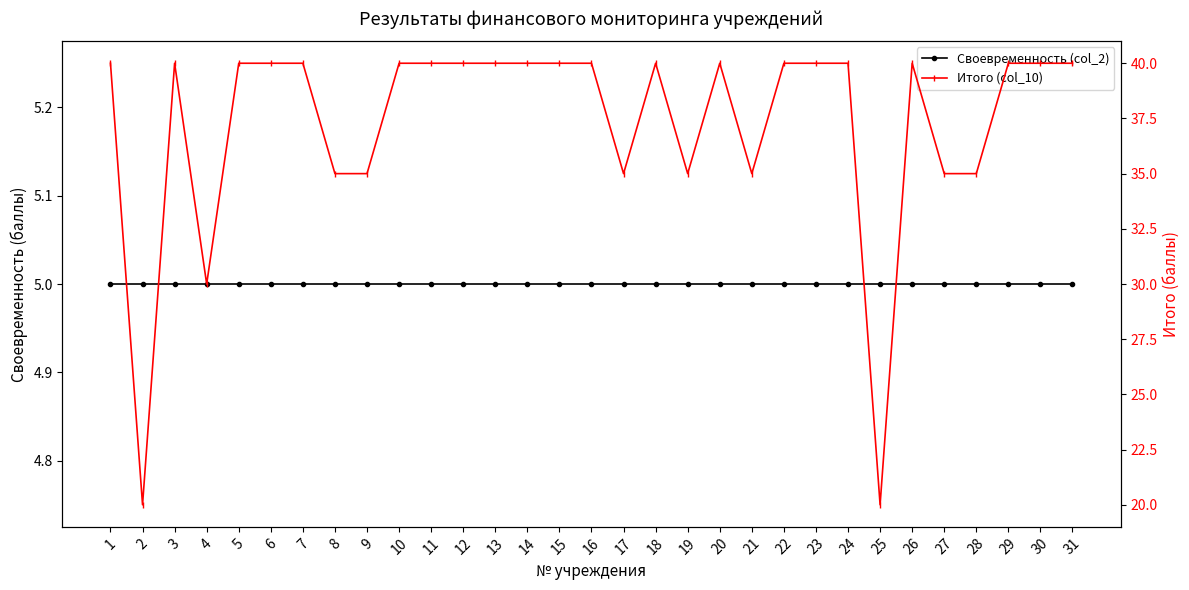

What is the total value across all series at 25?

25